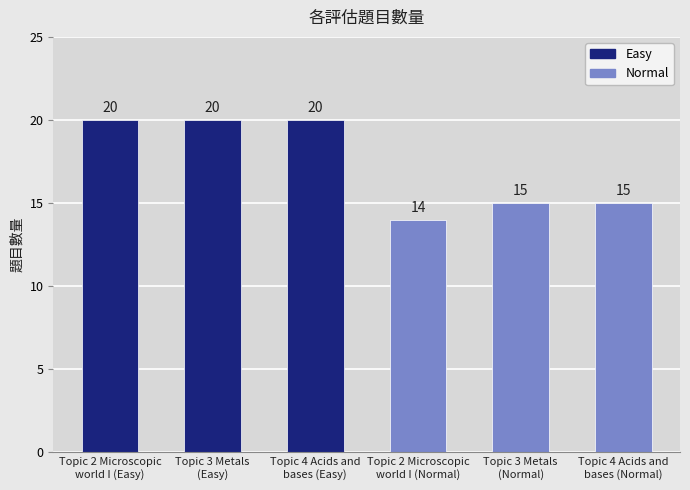

What is the maximum value shown in the chart?

20